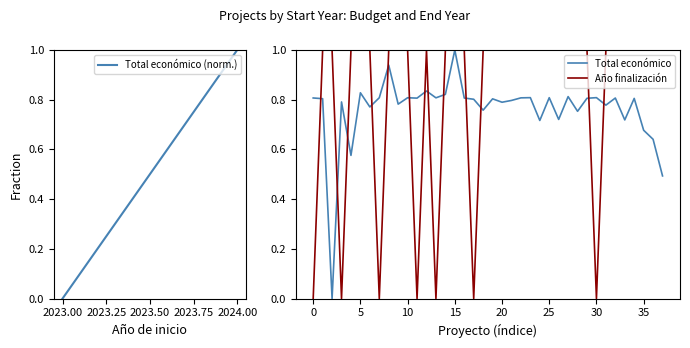

What is the maximum value for Año finalización?

1.0